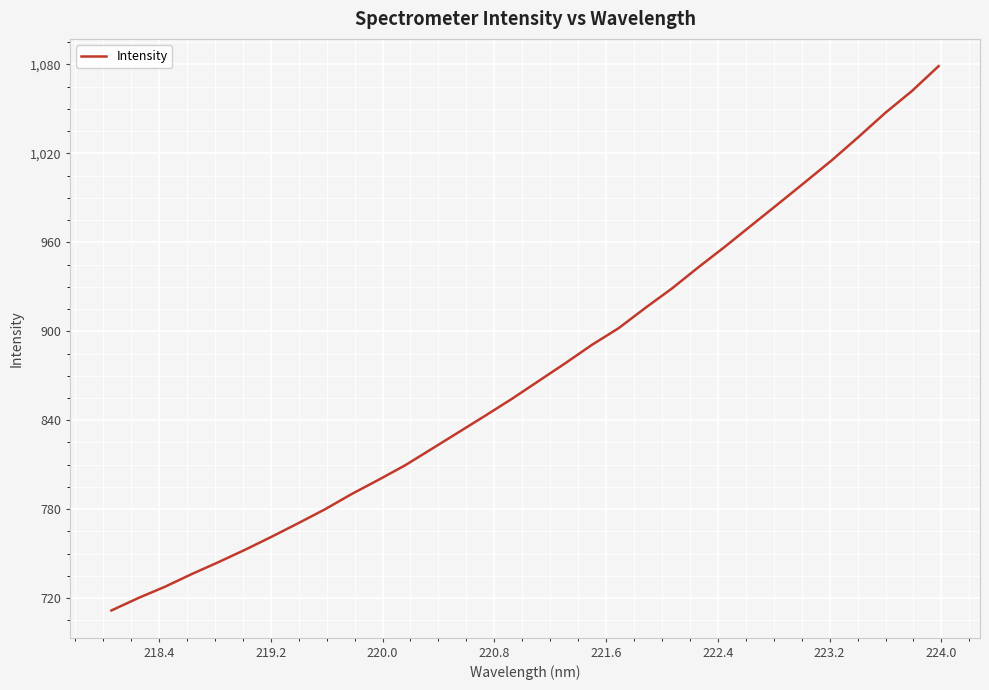

How many values exceed 866?

16